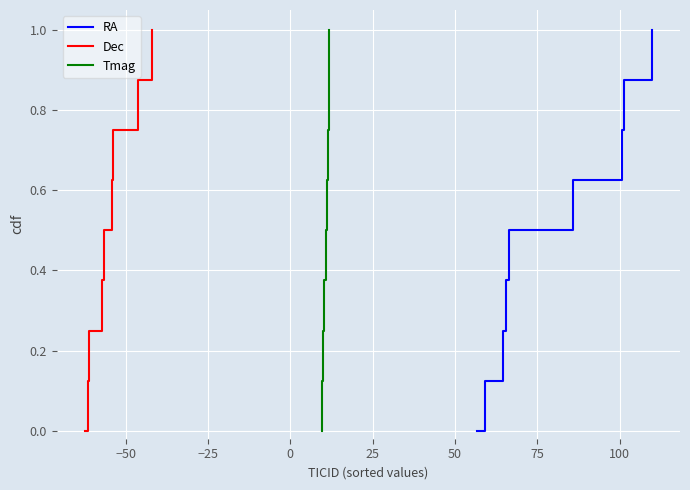

Which series has the widest spread of values?

RA